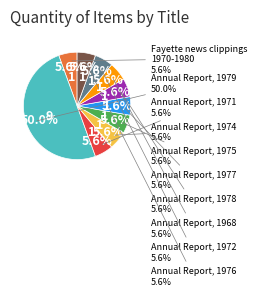

Does Annual Report, 1978 represent more than half of the total?

No